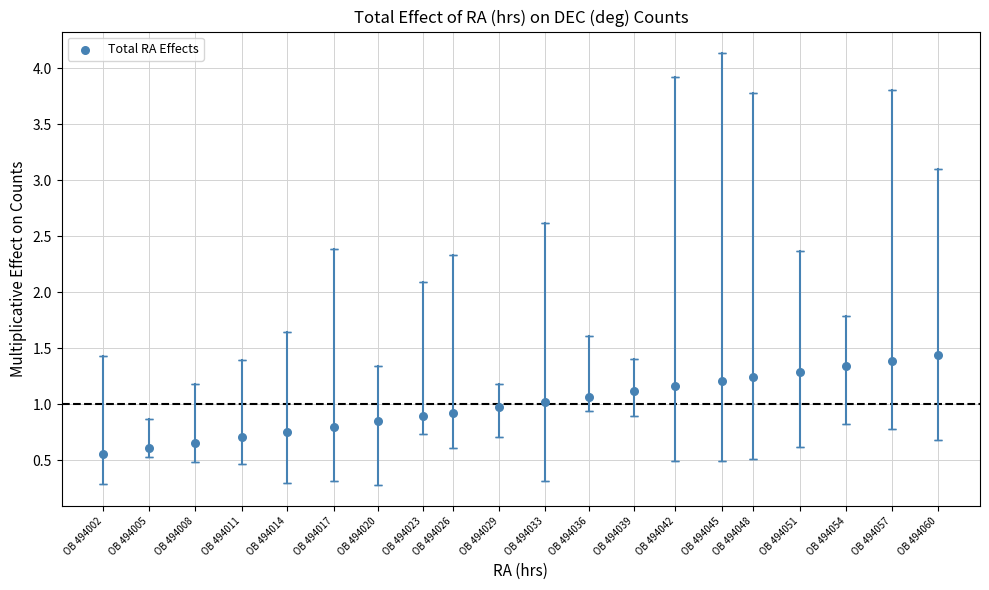

What is the range of Y values (max minus min)?

0.9